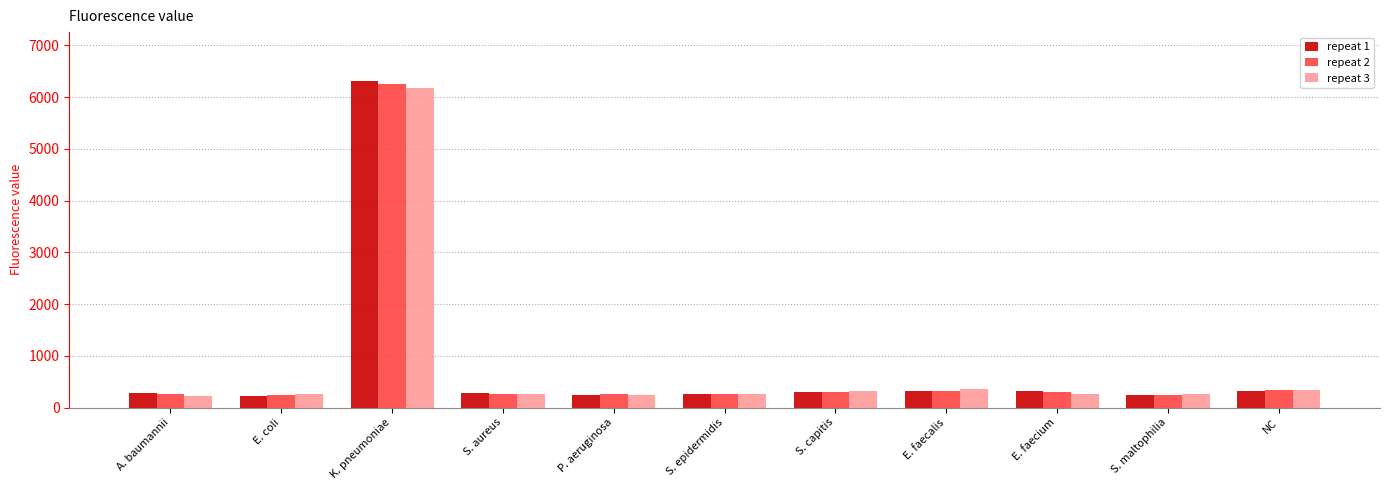

What is the smallest value displayed?

219